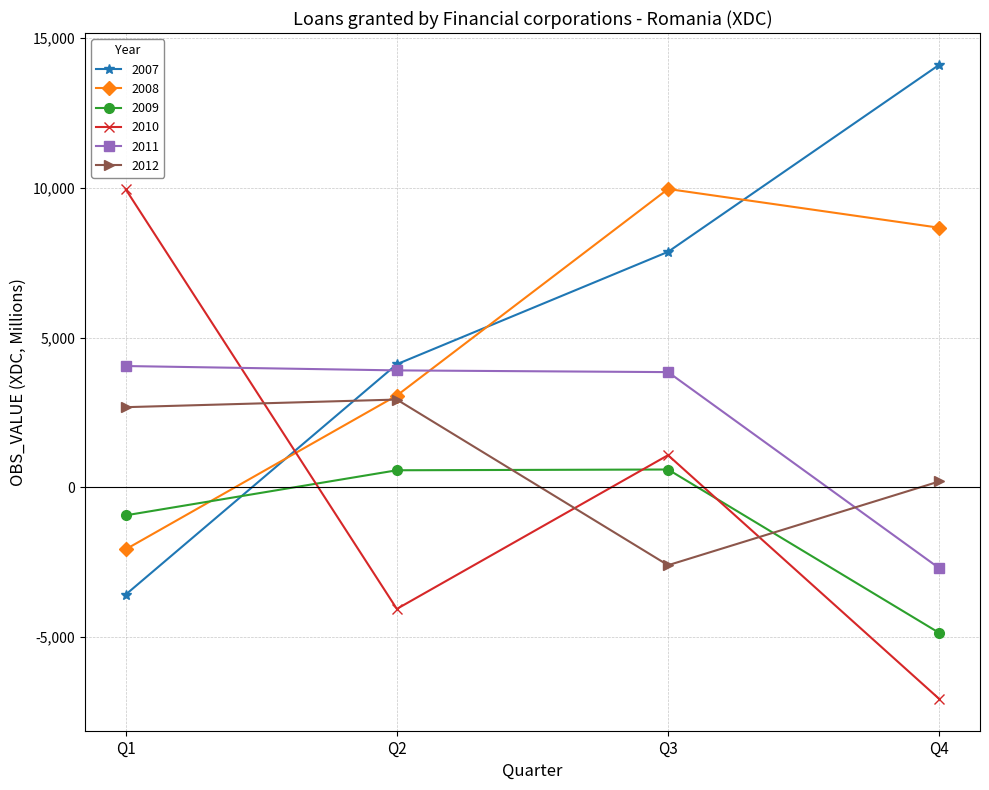

Is the value of 2010 at Q2 greater than the value of 2011 at Q2?

No